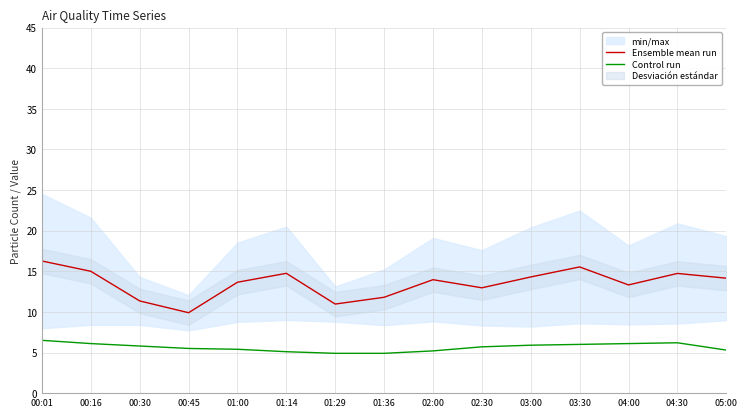

Reading left to right, extract all data points from this chart.

Ensemble mean run: 00:01=16.3	00:16=15.0	00:30=11.4	00:45=9.9	01:00=13.7	01:14=14.8	01:29=11.0	01:36=11.8	02:00=14.0	02:30=13.0	03:00=14.3	03:30=15.5	04:00=13.3	04:30=14.7	05:00=14.1
Control run: 00:01=6.5	00:16=6.1	00:30=5.8	00:45=5.5	01:00=5.4	01:14=5.1	01:29=4.9	01:36=4.9	02:00=5.2	02:30=5.7	03:00=5.9	03:30=6.0	04:00=6.1	04:30=6.2	05:00=5.3